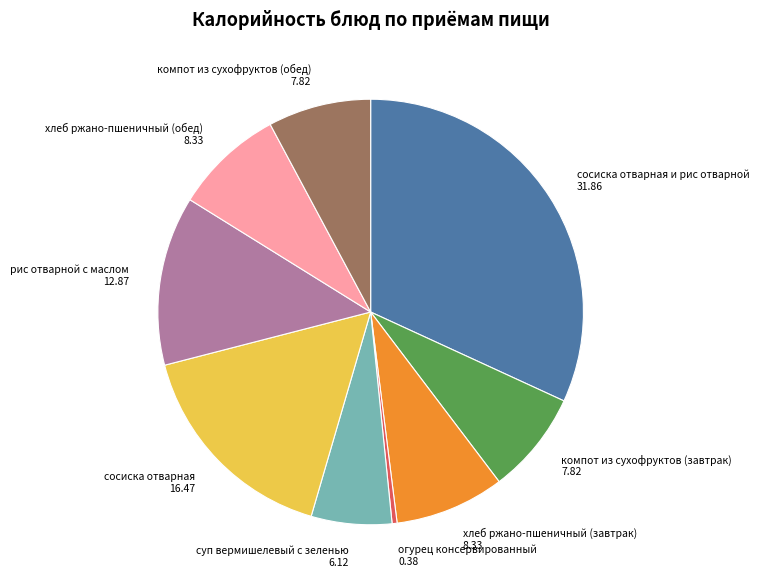

Does рис отварной с маслом account for over 50% of the chart?

No